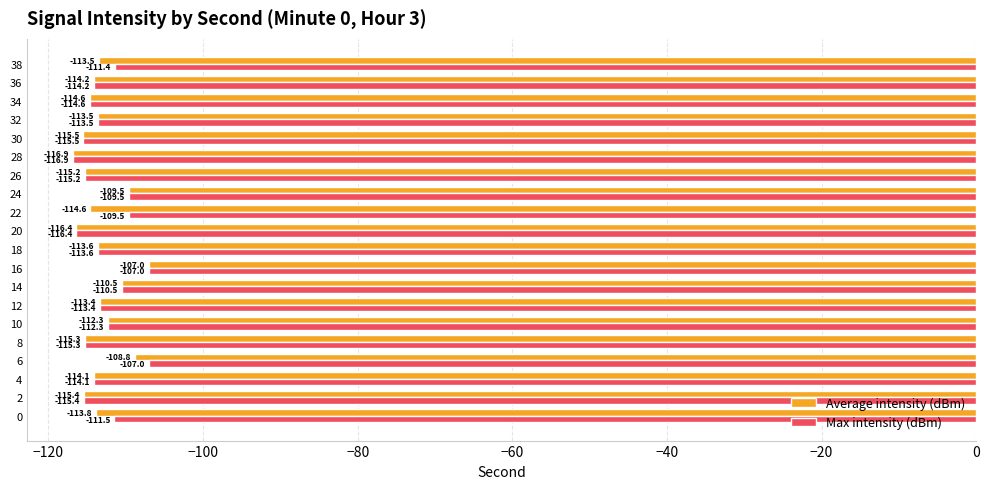

List the series in order of their overall mean, lowest first.

Average intensity (dBm), Max intensity (dBm)